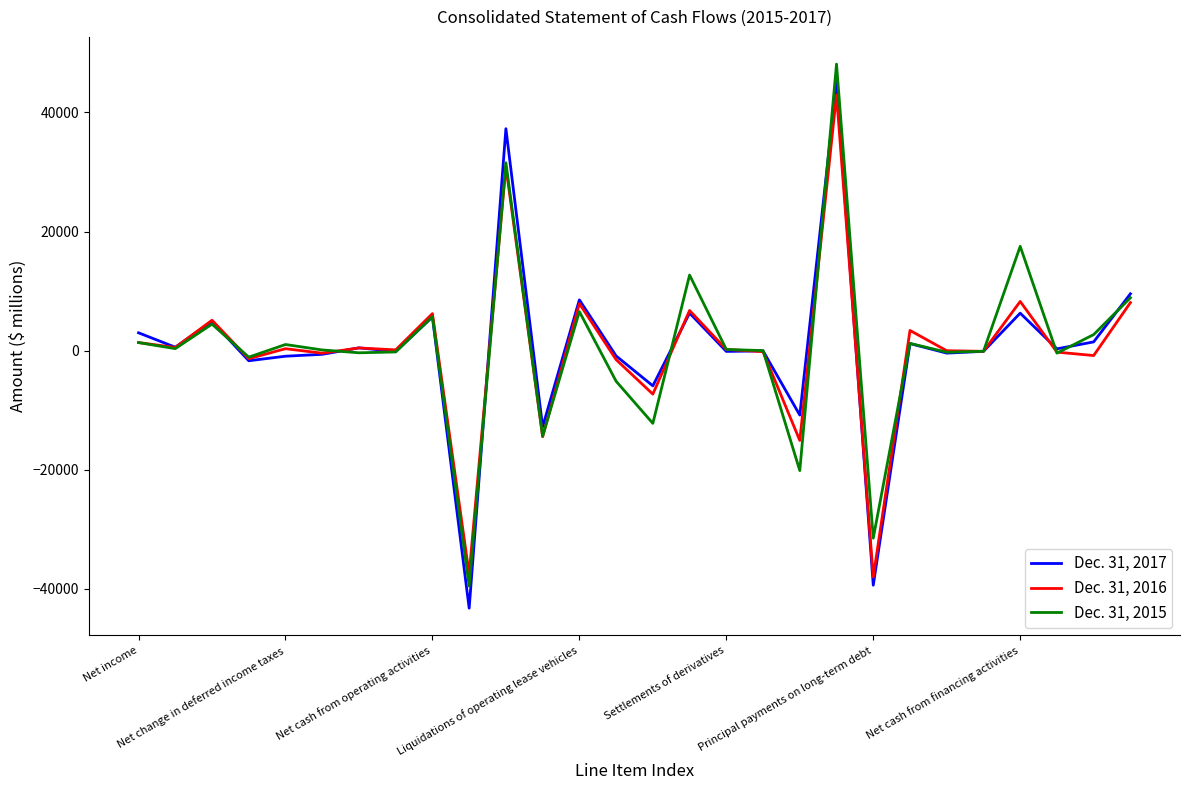

What is the sum of all Dec. 31, 2016 values?

5889